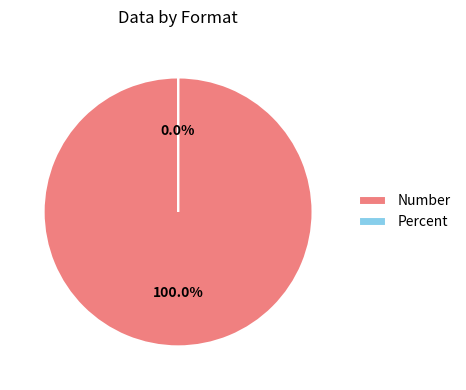

How many slices are in this pie chart?

2